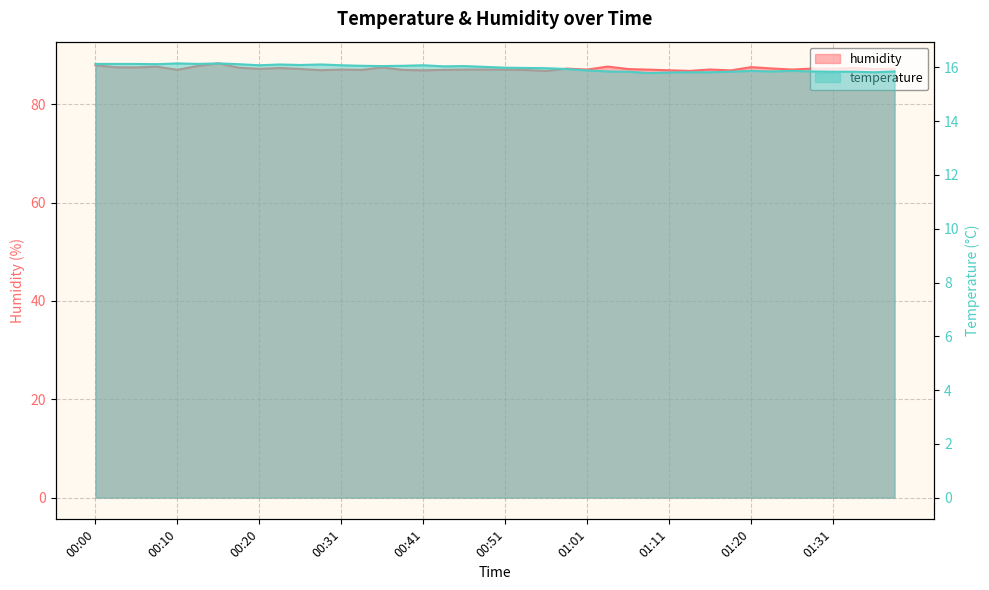

Where is humidity nearest to the value 87?

00:10